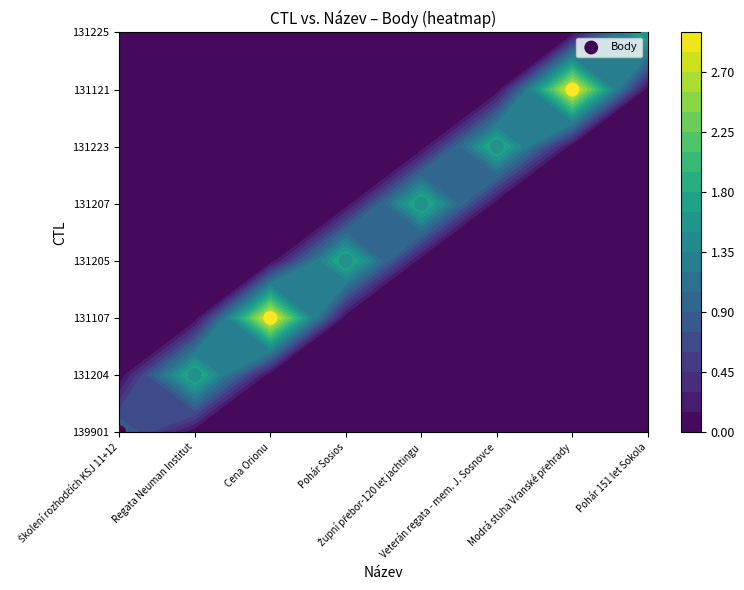

The value at Regata Neuman Institut is 0. True or false?

False